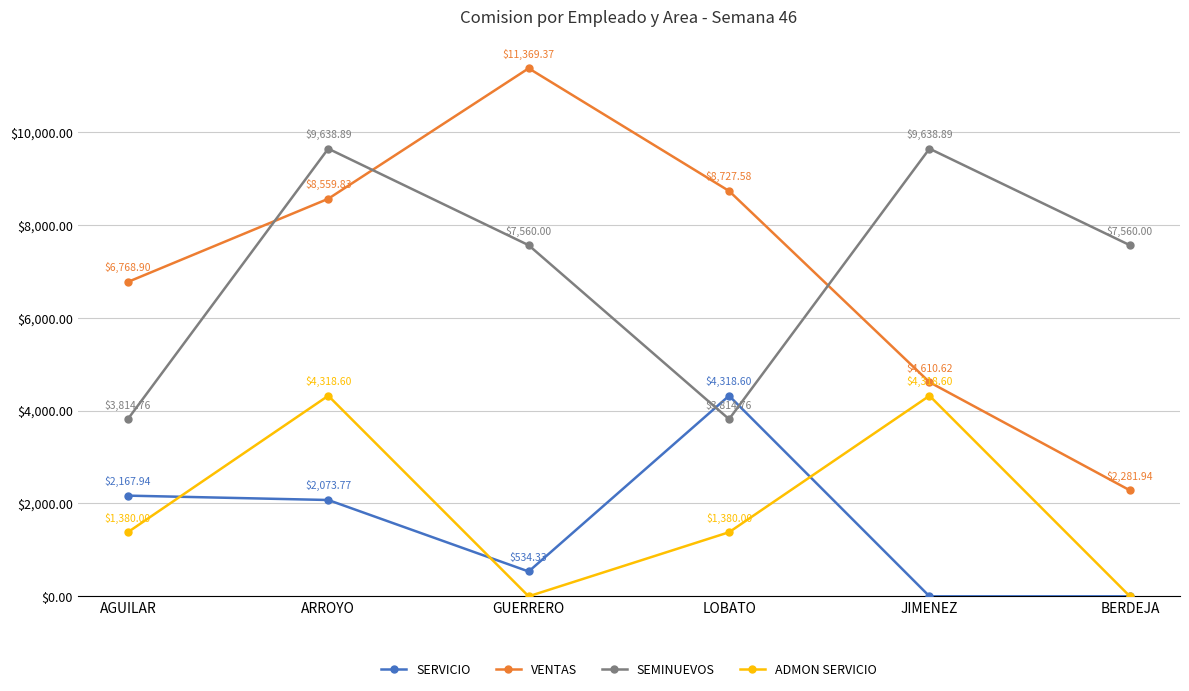

True or false: VENTAS has more than 0 points higher than both neighbors.

True